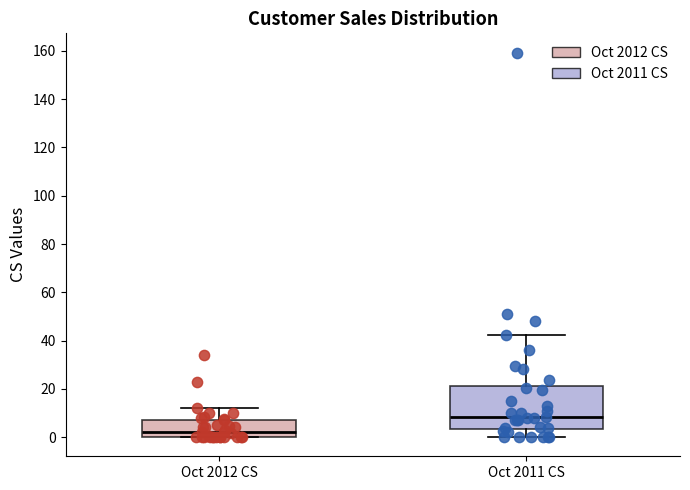

Where is the lower edge of the box for Oct 2012 CS on the y-axis? The values are not printed on the chart, so give them approximately, as read against the axis.

0